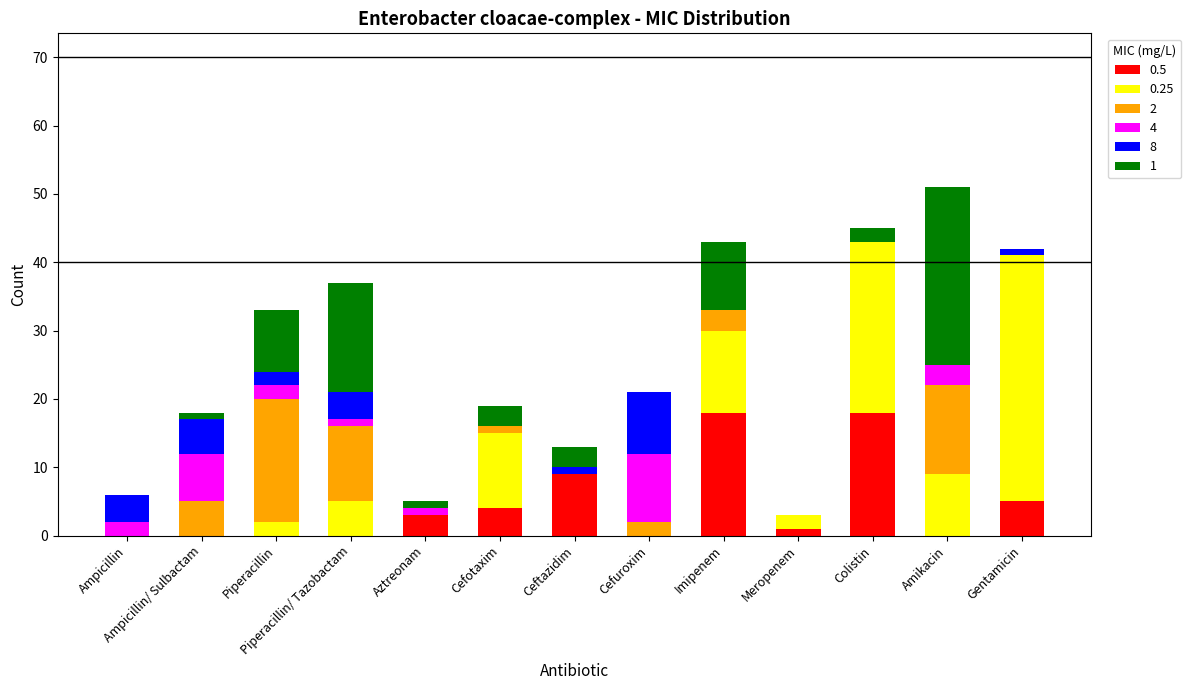

True or false: 0.5 has a value of 9 at Imipenem.

False